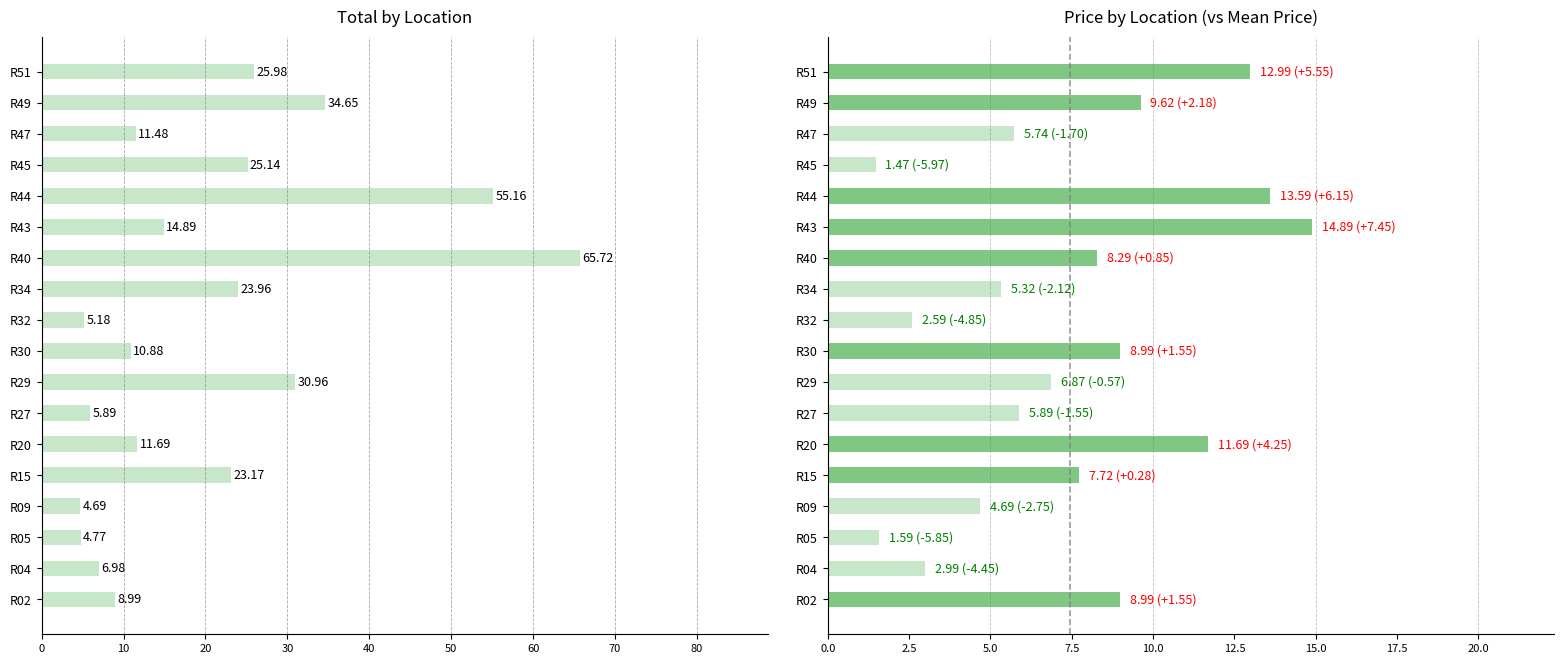

Is it true that Total equals 8.5 at R05?

False